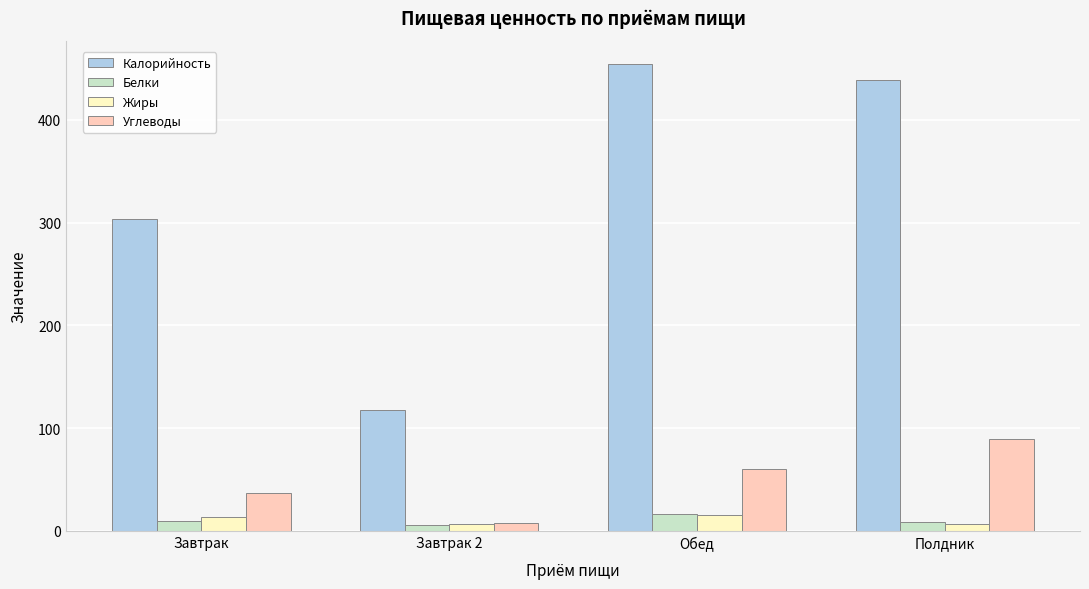

Between Завтрак 2 and Полдник, which series saw the biggest shift?

Калорийность